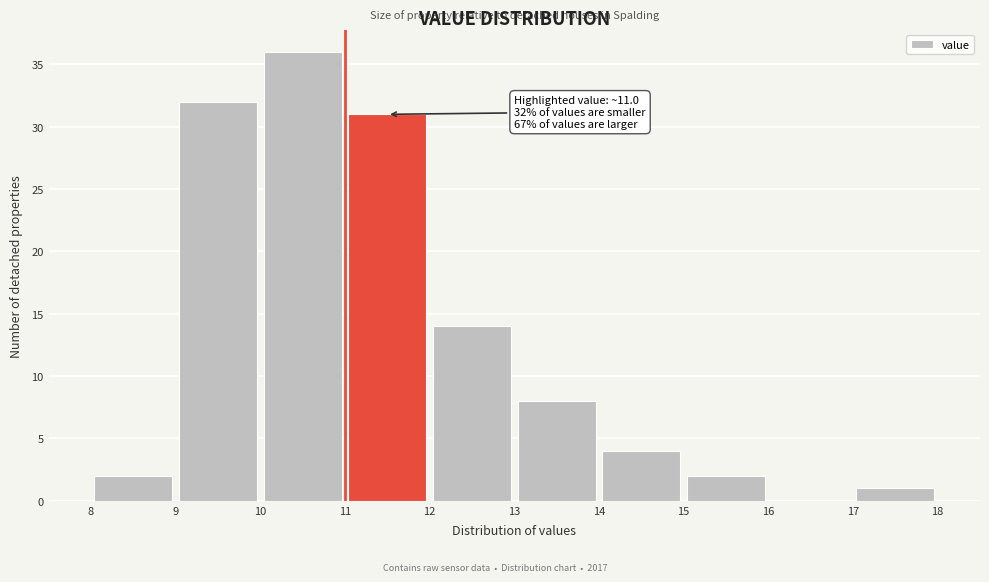

Which range on the x-axis has the tallest bar?

10 to 11